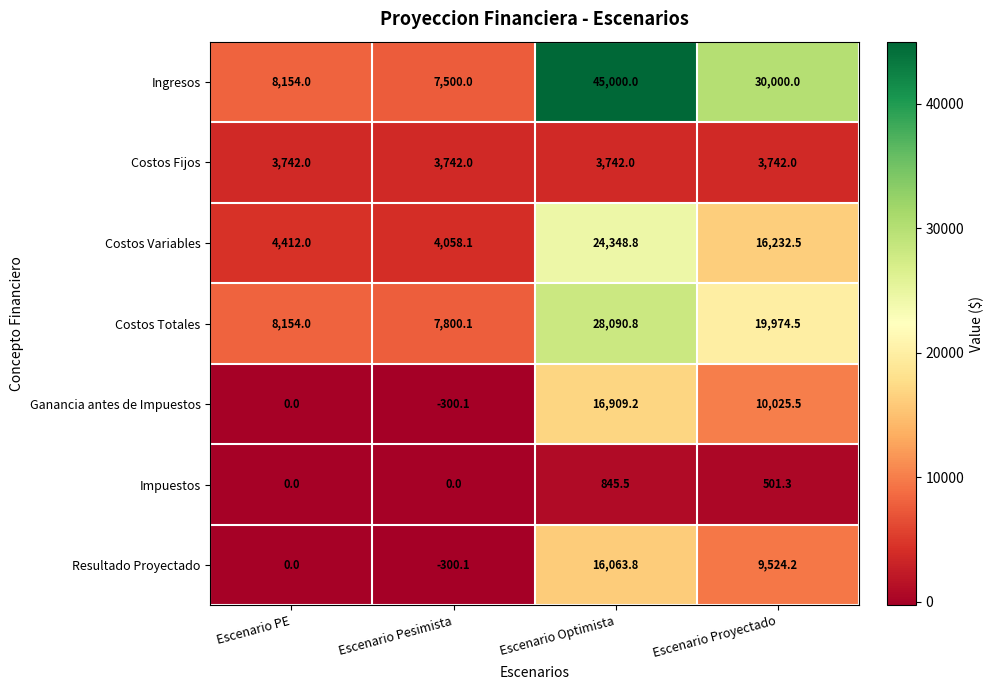

At which label is Costos Variables closest to 14203?

Escenario Proyectado